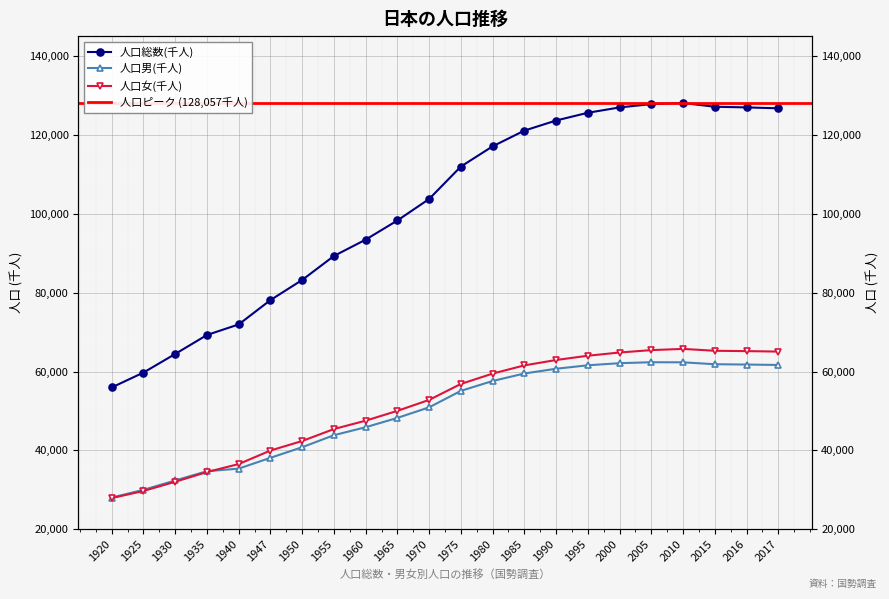

At which label does 人口女(千人) reach its peak?

2010